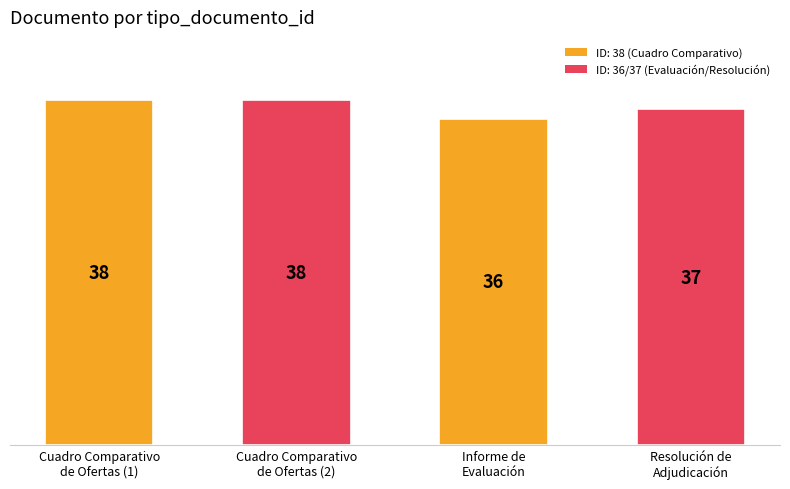

What is the average value?

37